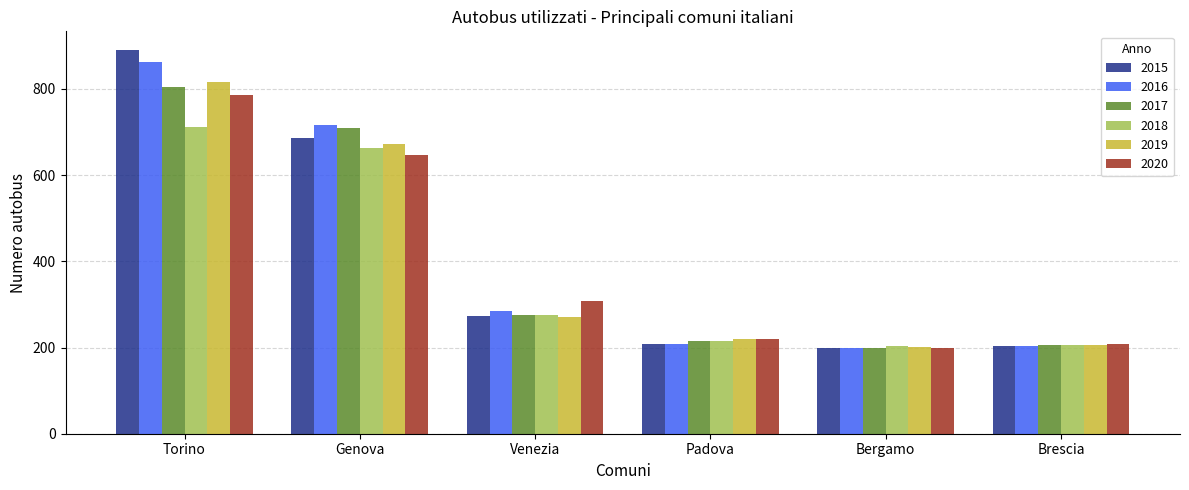

What is the value of the 2015 bar at the 2nd from the left?

686